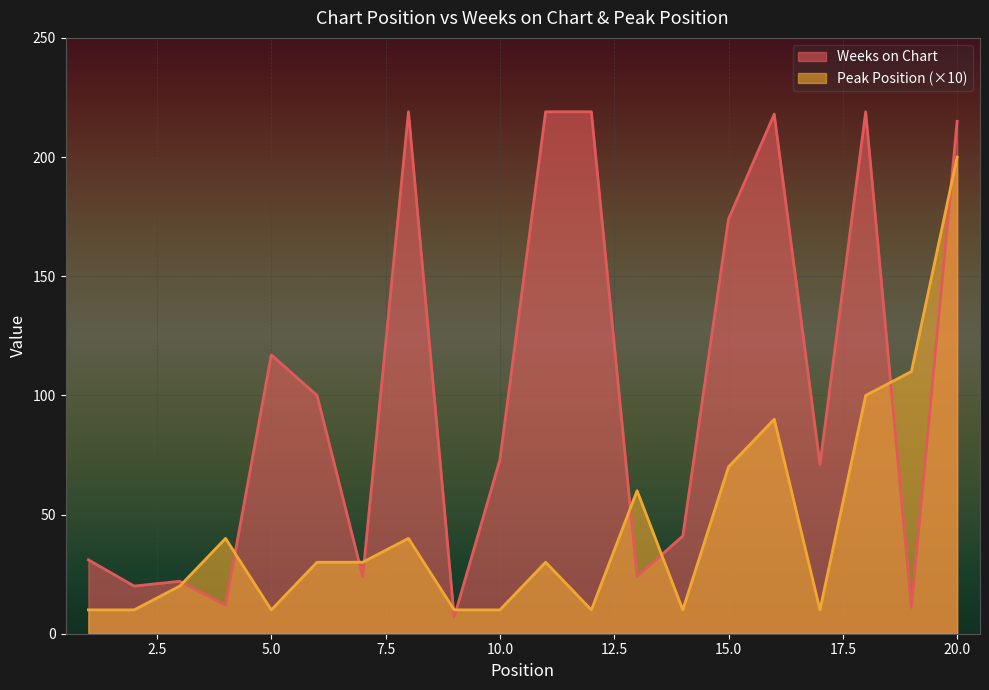

Reading right to left, transcribe all the data shown in this chart.

Weeks on Chart: 215	11	219	71	218	174	41	24	219	219	73	7	219	24	100	117	12	22	20	31
Peak Position: 200	110	100	10	90	70	10	60	10	30	10	10	40	30	30	10	40	20	10	10